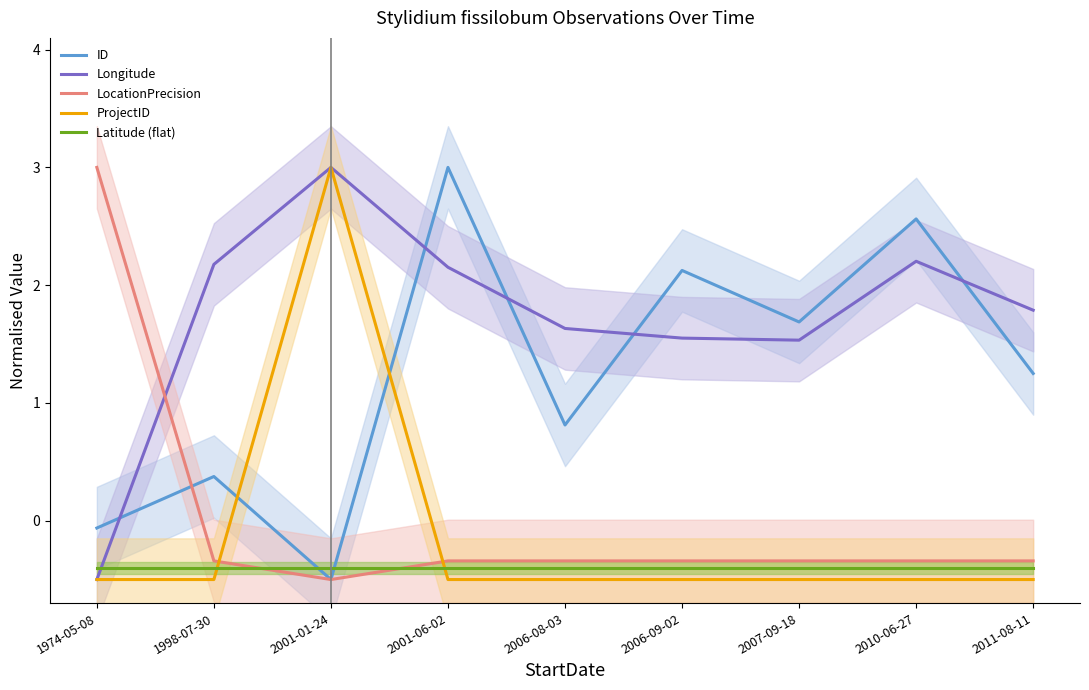

Between 2010-06-27 and 2011-08-11, which series saw the biggest shift?

ID